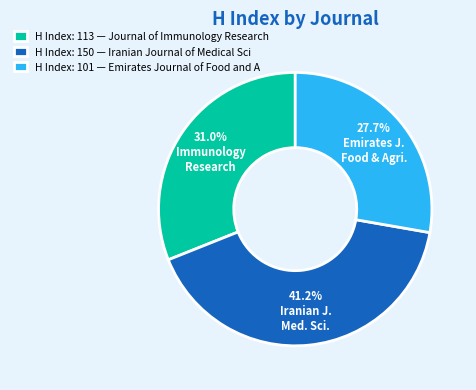

Rank the categories by value from highest to lowest.

H Index: 150 — Iranian Journal of Medical Sci, H Index: 113 — Journal of Immunology Research, H Index: 101 — Emirates Journal of Food and A